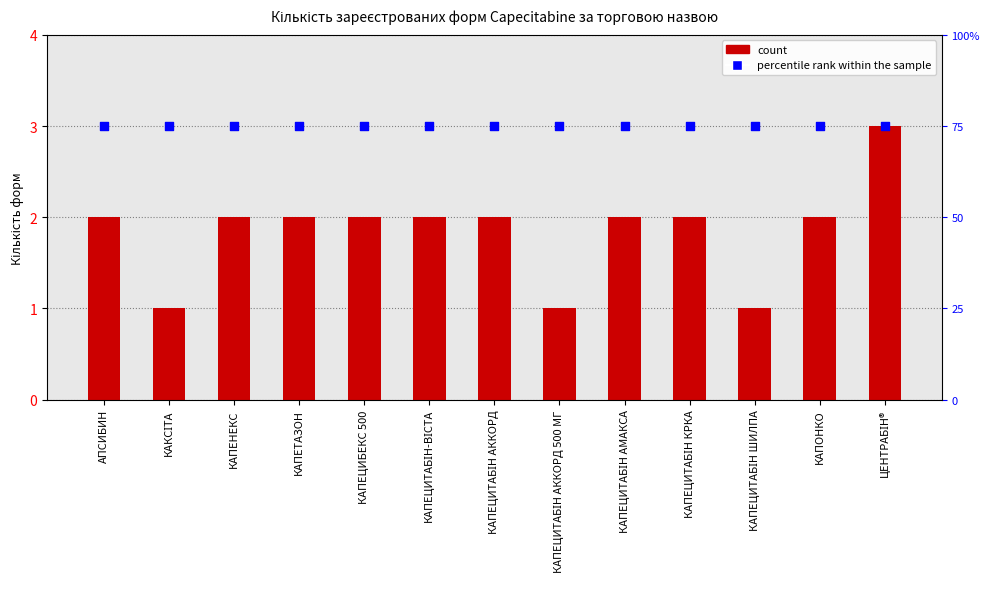

Which series has the widest spread of Y values?

count